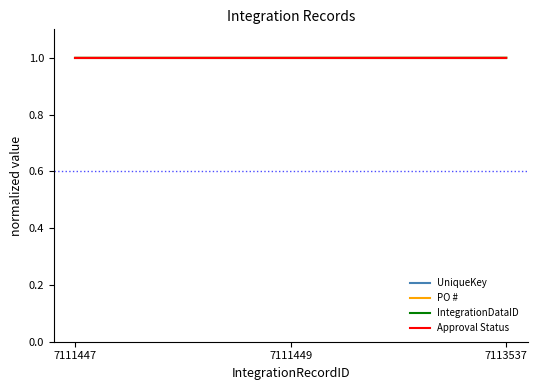

Does the chart have visible grid lines?

No